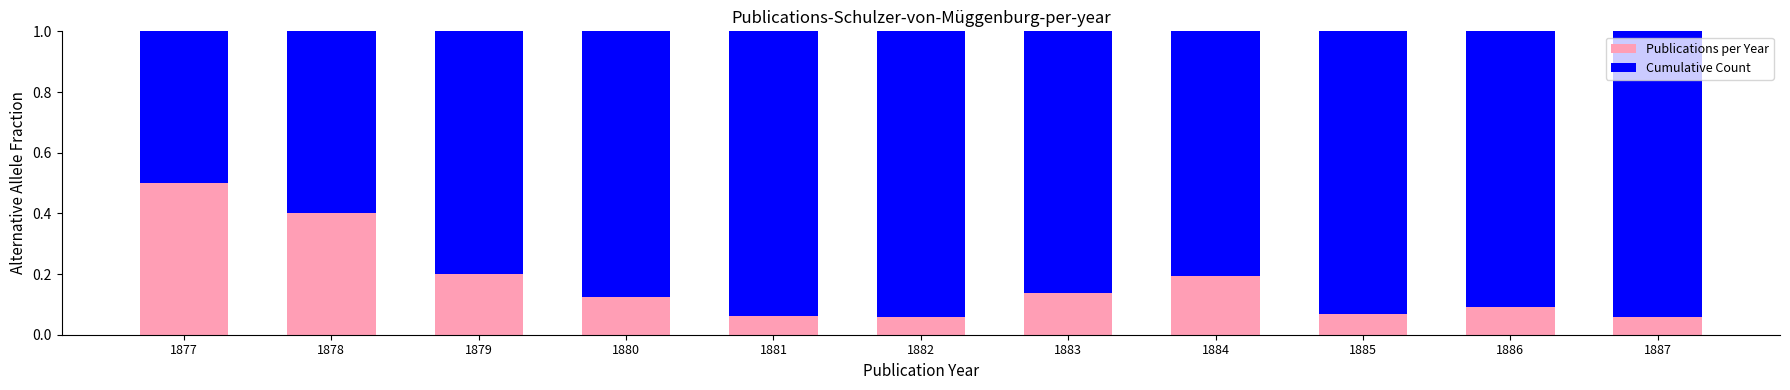

What is the total value across all series at 1880?

1.0